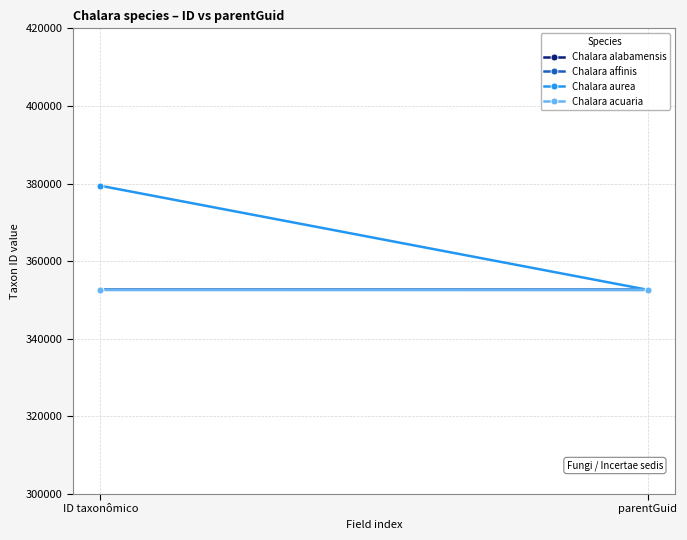

Which has a higher value, ID taxonômico or parentGuid?

ID taxonômico